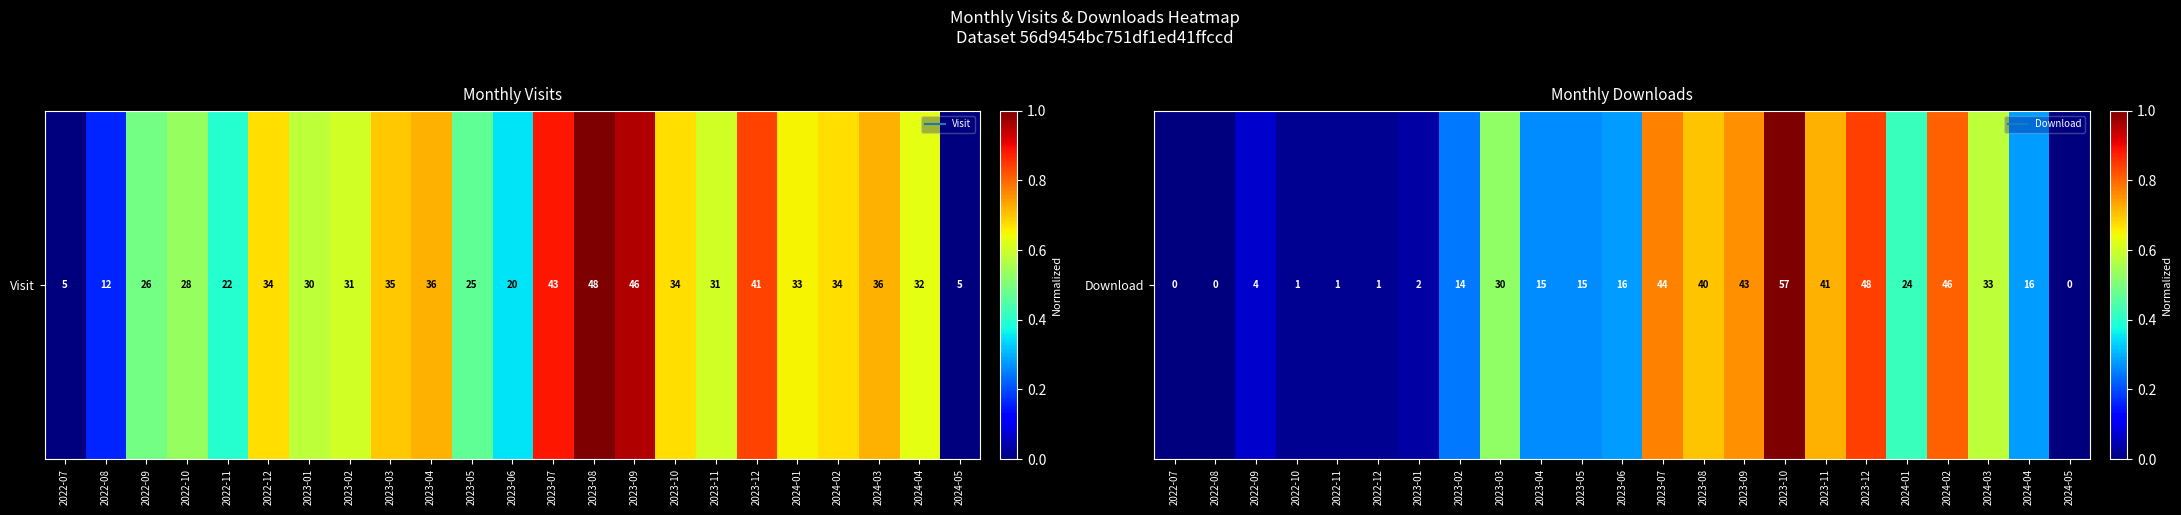

Reading left to right, extract all data points from this chart.

2022-07=0.0	2022-08=0.0	2022-09=0.1	2022-10=0.0	2022-11=0.0	2022-12=0.0	2023-01=0.0	2023-02=0.2	2023-03=0.5	2023-04=0.3	2023-05=0.3	2023-06=0.3	2023-07=0.8	2023-08=0.7	2023-09=0.8	2023-10=1.0	2023-11=0.7	2023-12=0.8	2024-01=0.4	2024-02=0.8	2024-03=0.6	2024-04=0.3	2024-05=0.0